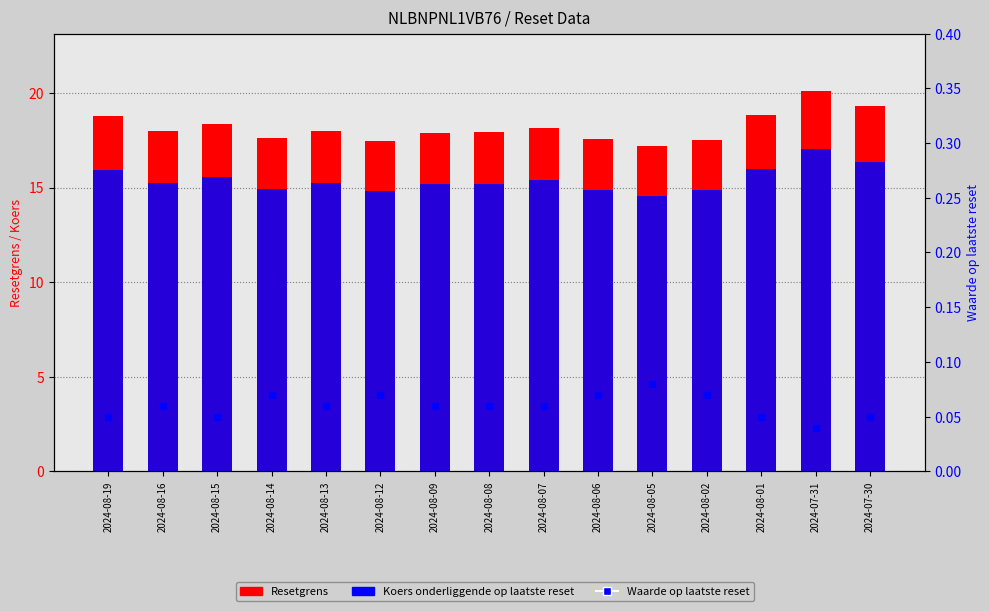

Reading left to right, extract all data points from this chart.

Resetgrens: 2024-08-19=18.8	2024-08-16=18.0	2024-08-15=18.4	2024-08-14=17.6	2024-08-13=18.0	2024-08-12=17.5	2024-08-09=17.9	2024-08-08=17.9	2024-08-07=18.1	2024-08-06=17.6	2024-08-05=17.2	2024-08-02=17.5	2024-08-01=18.9	2024-07-31=20.1	2024-07-30=19.3
Koers onderliggende op laatste reset: 2024-08-19=15.9	2024-08-16=15.2	2024-08-15=15.6	2024-08-14=14.9	2024-08-13=15.2	2024-08-12=14.8	2024-08-09=15.2	2024-08-08=15.2	2024-08-07=15.4	2024-08-06=14.9	2024-08-05=14.6	2024-08-02=14.9	2024-08-01=16.0	2024-07-31=17.0	2024-07-30=16.3
Waarde op laatste reset: 2024-08-19=0.1	2024-08-16=0.1	2024-08-15=0.1	2024-08-14=0.1	2024-08-13=0.1	2024-08-12=0.1	2024-08-09=0.1	2024-08-08=0.1	2024-08-07=0.1	2024-08-06=0.1	2024-08-05=0.1	2024-08-02=0.1	2024-08-01=0.1	2024-07-31=0.0	2024-07-30=0.1